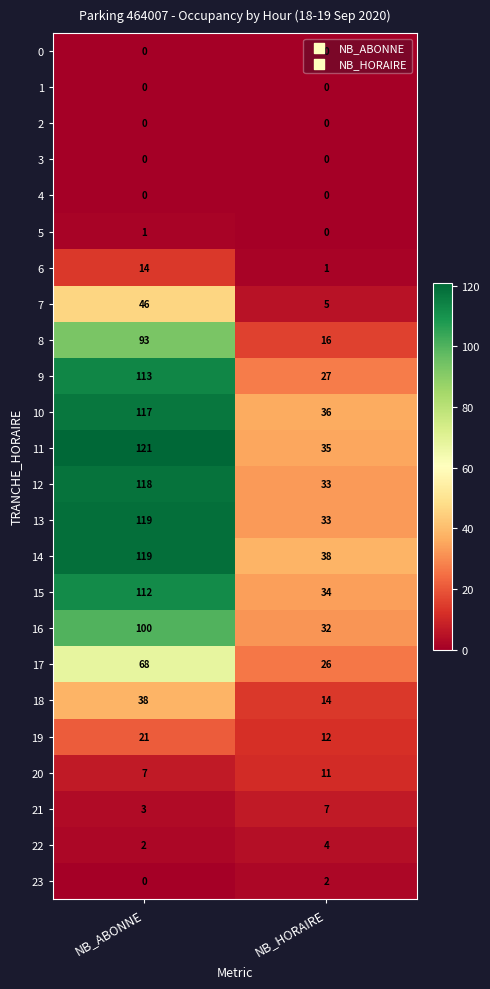

The 6 series shows 14 at NB_ABONNE. True or false?

True